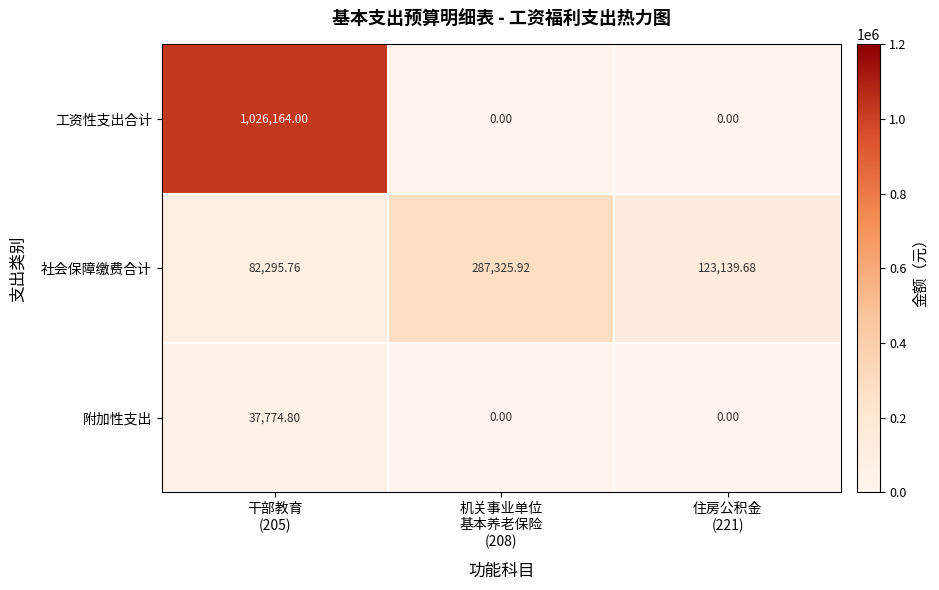

Which series has the largest total across all categories?

工资性支出合计